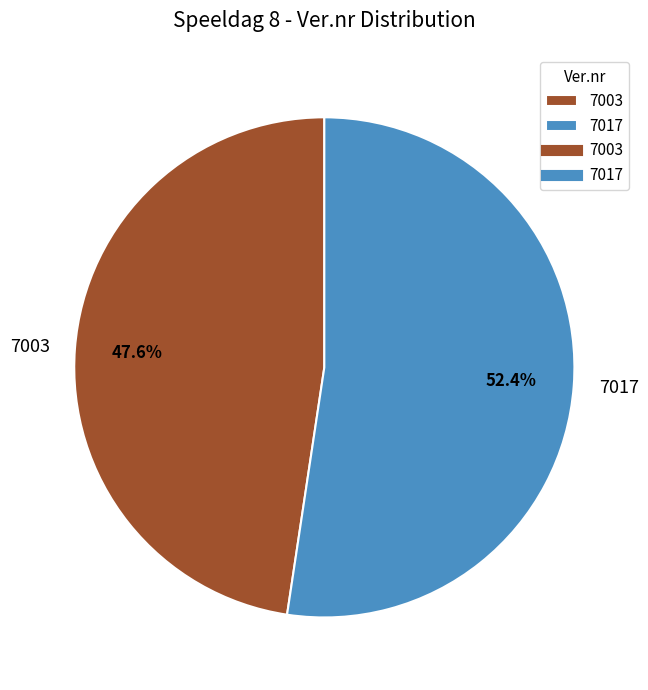

Which has a higher value, 7003 or 7017?

7017